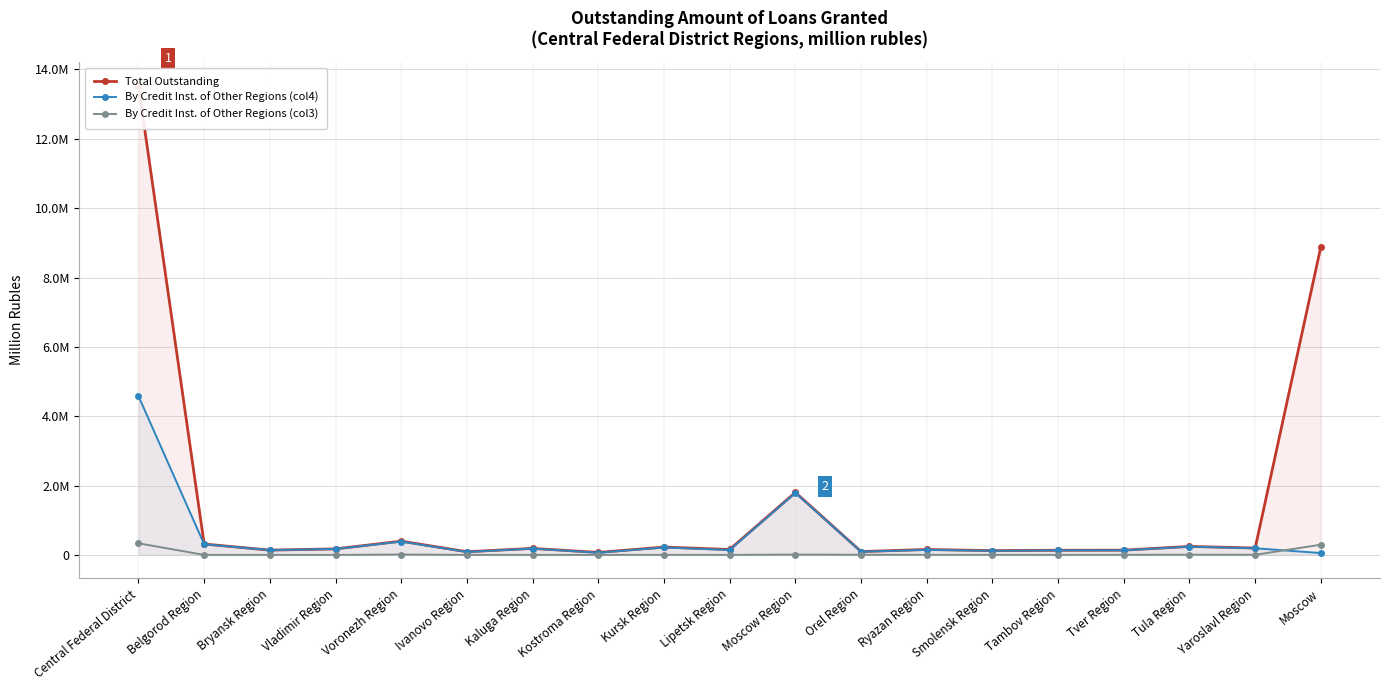

What is the difference between the highest and lowest values at Central Federal District?

13202074